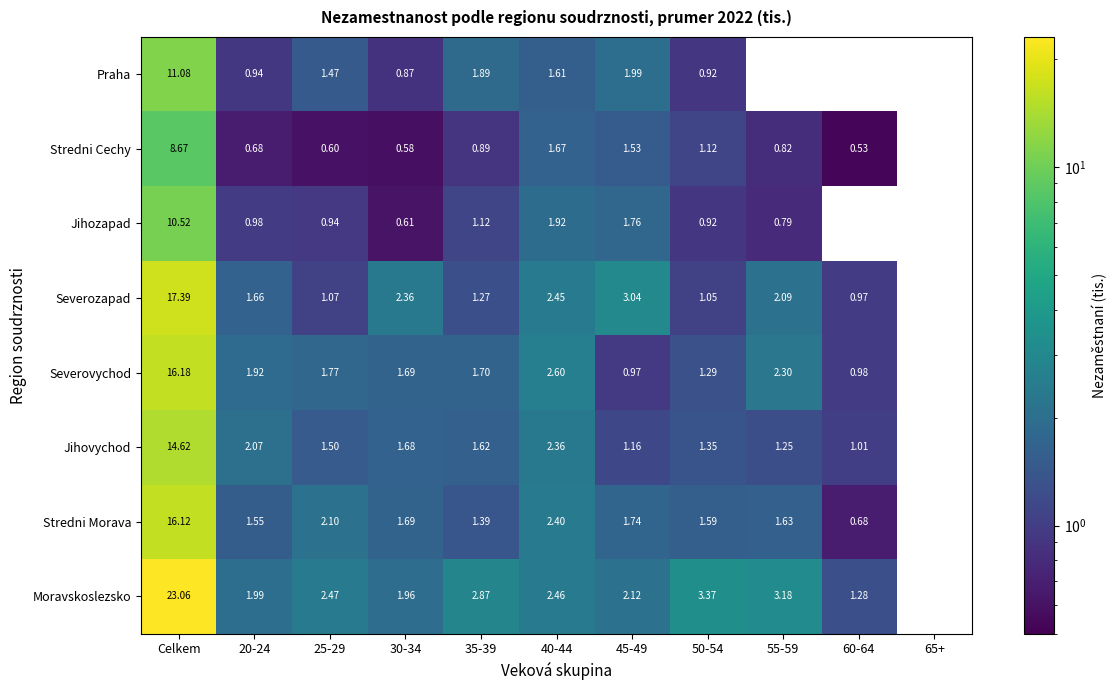

Between 60-64 and 55-59, which is larger?

55-59